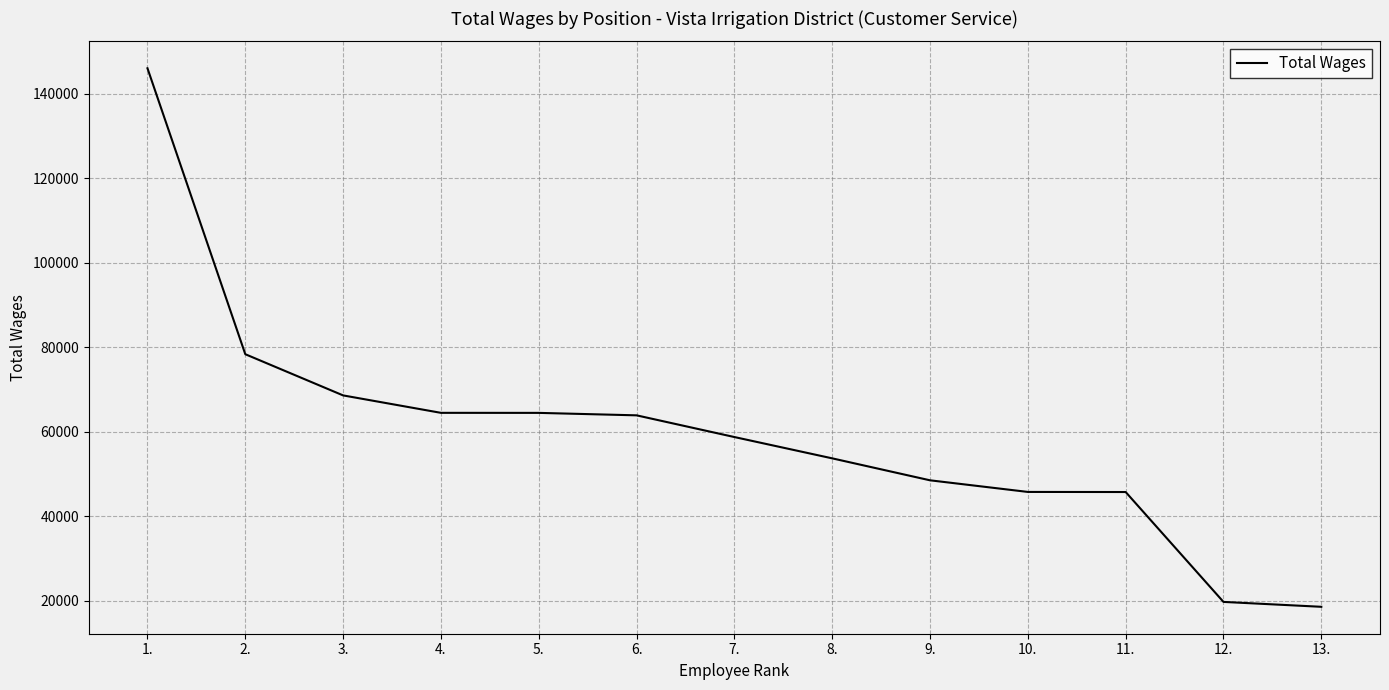

The value at 6. is 106680. True or false?

False